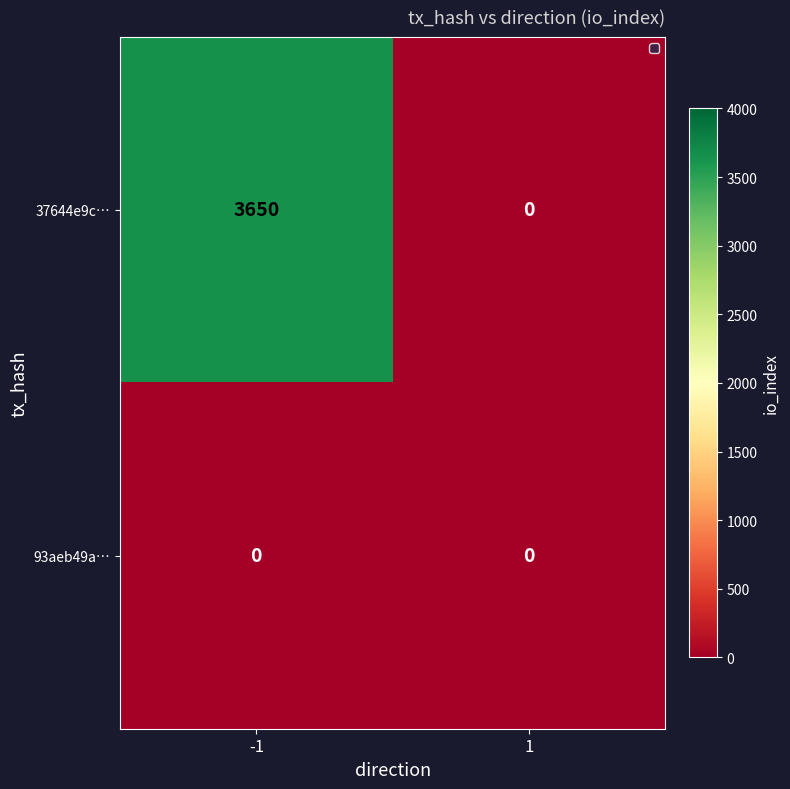

At which category does the chart reach its peak across all series?

-1